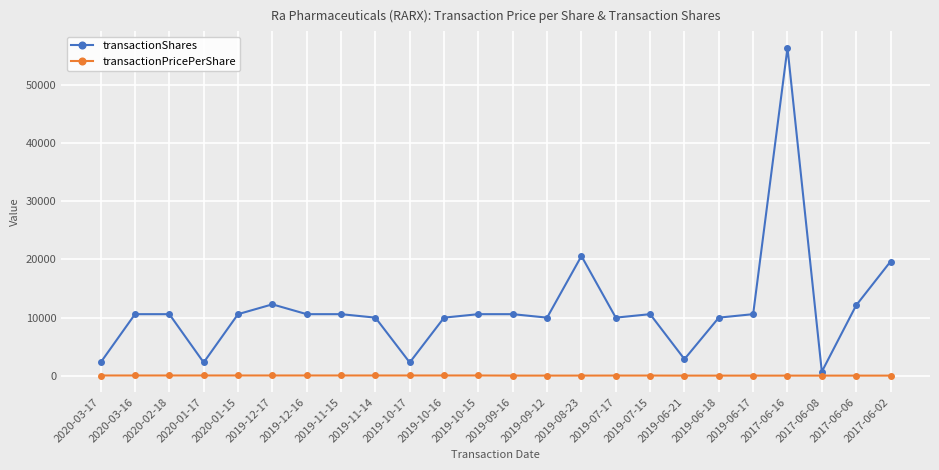

What is the sum of all transactionPricePerShare values?

859.7